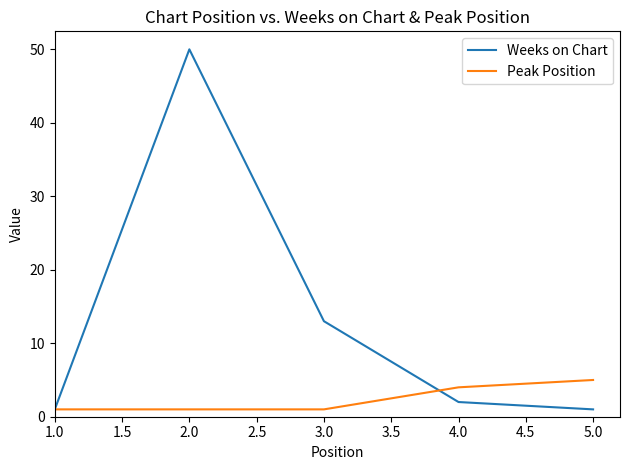

True or false: Weeks on Chart and Peak Position cross at least once.

True